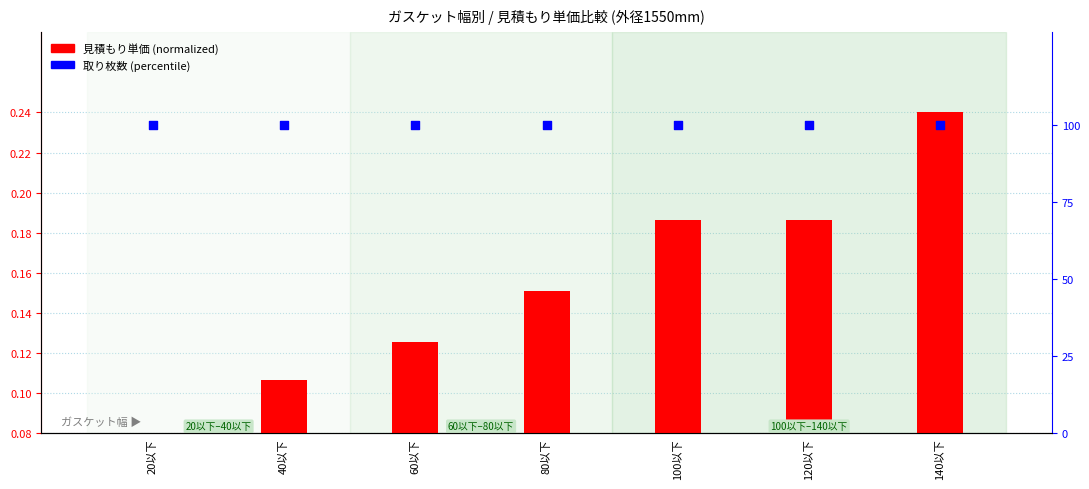

Which series contains the highest Y value?

取り枚数